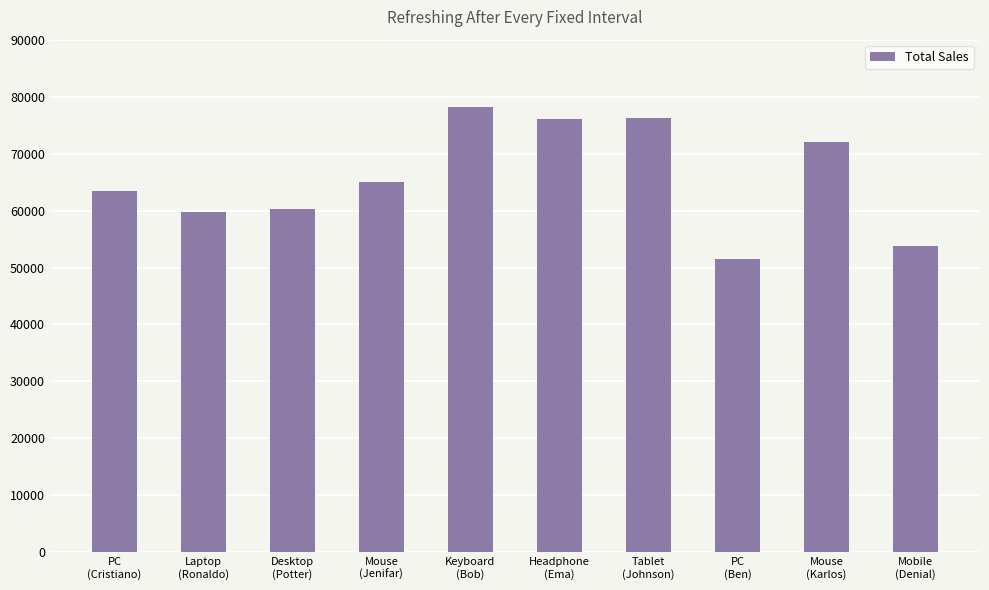

Which category has the highest value across all series?

Keyboard
(Bob)